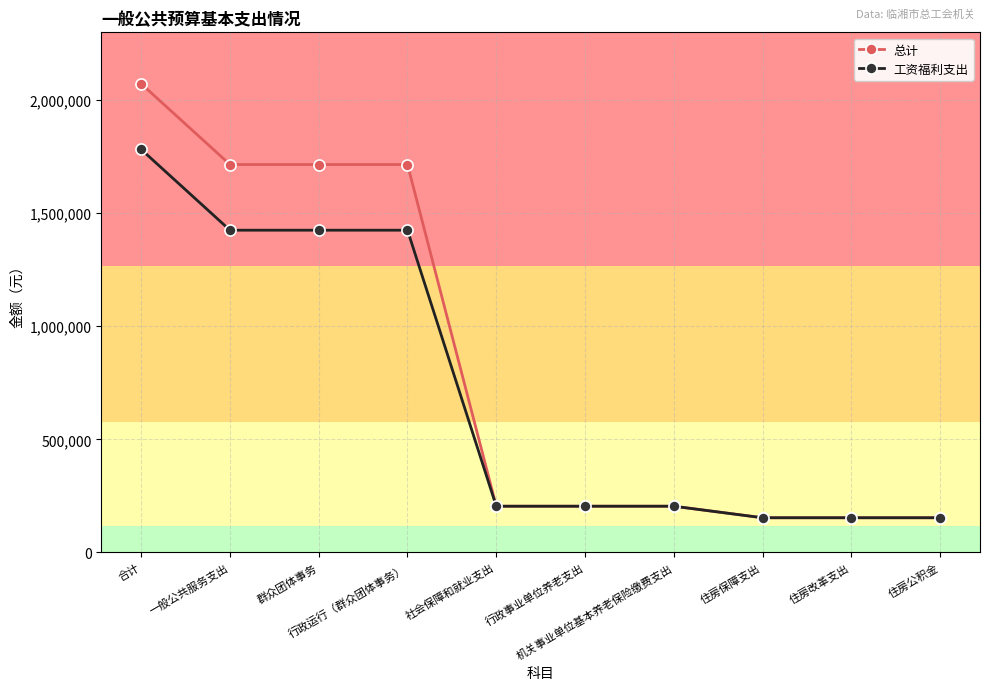

True or false: 总计 has a value of 204085.9 at 机关事业单位基本养老保险缴费支出.

True